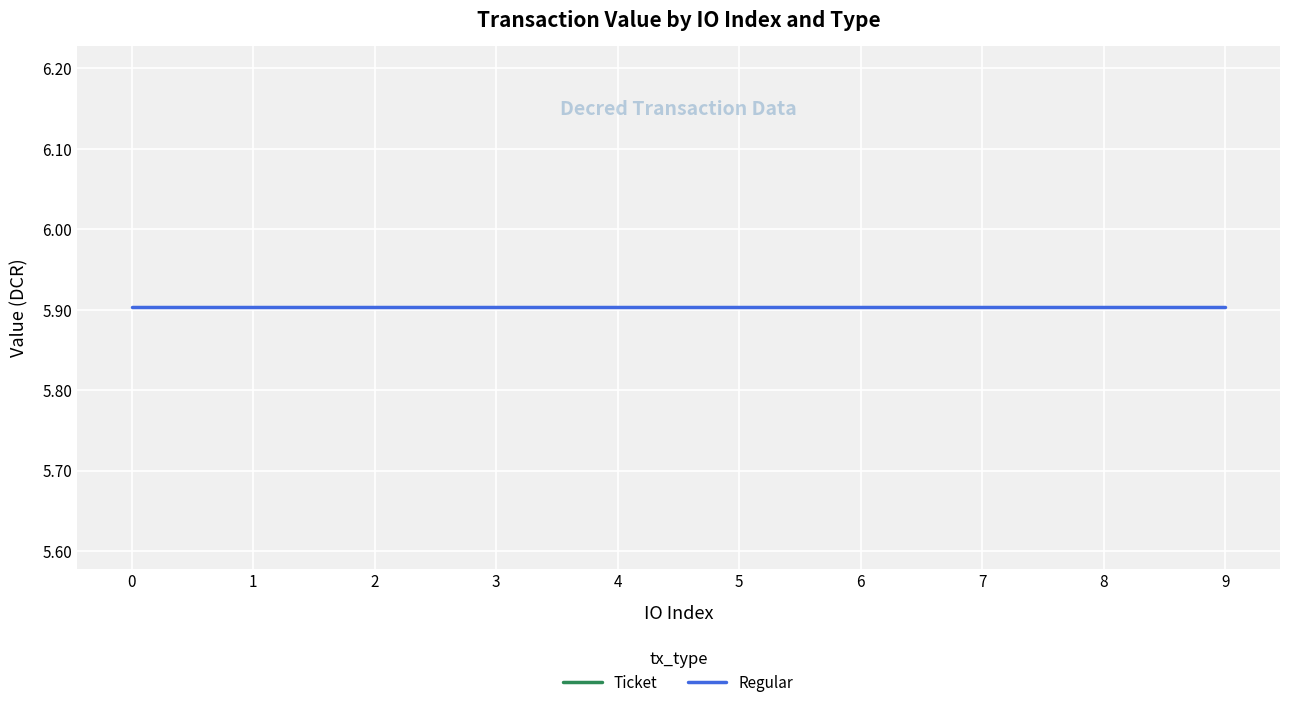

Which series has the largest range (max minus min)?

Ticket